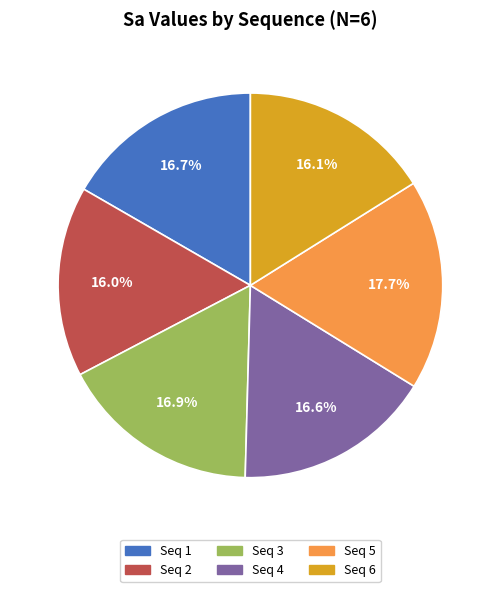

How many segments does this pie chart have?

6